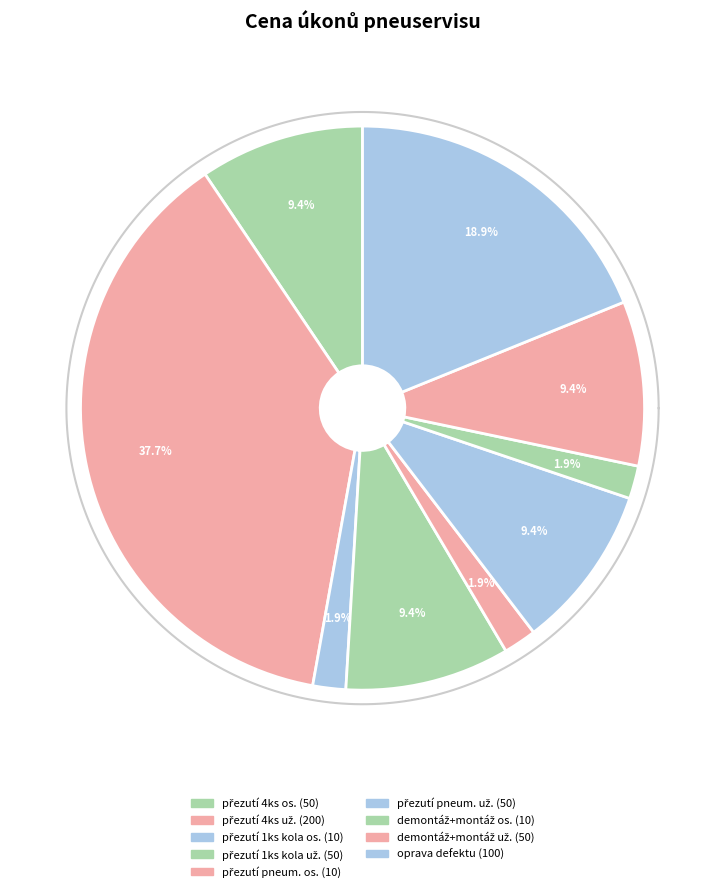

Is there a majority slice in this chart?

No